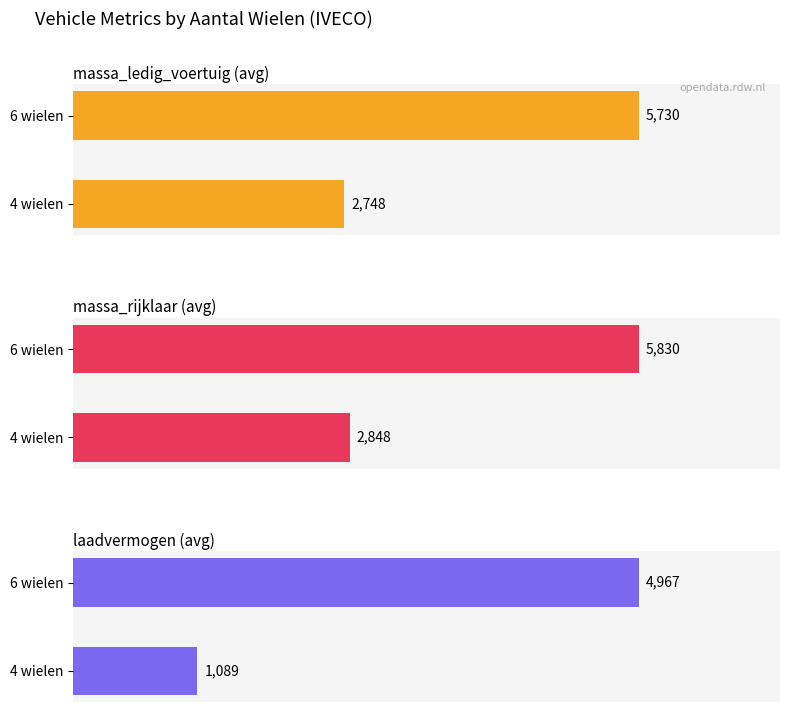

What is the average value of the massa_ledig_voertuig (avg) series?

4239